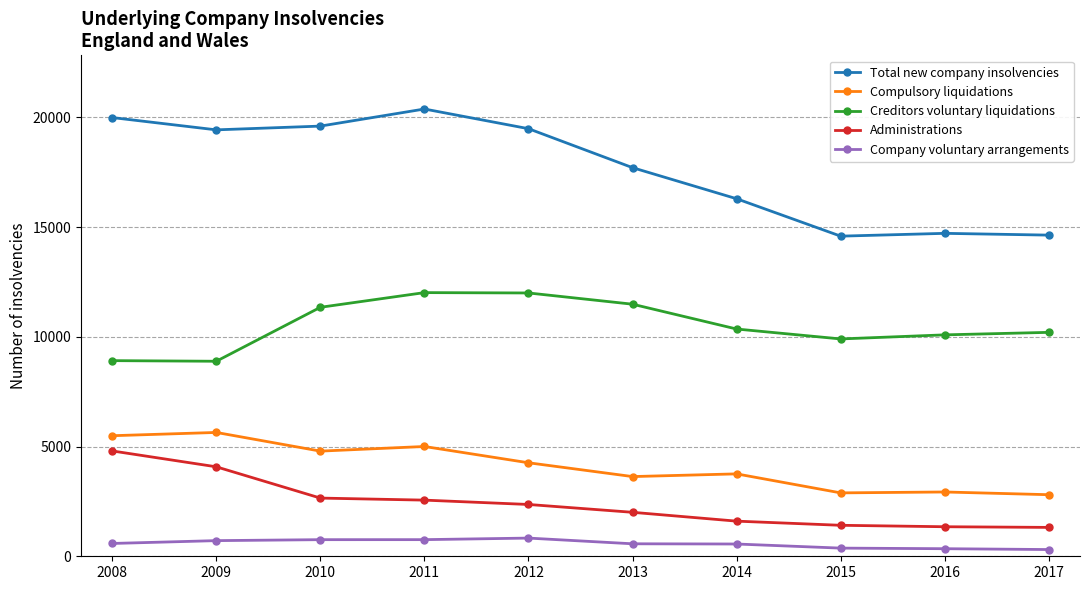

What is the difference between the highest and lowest values at 2014?

15734